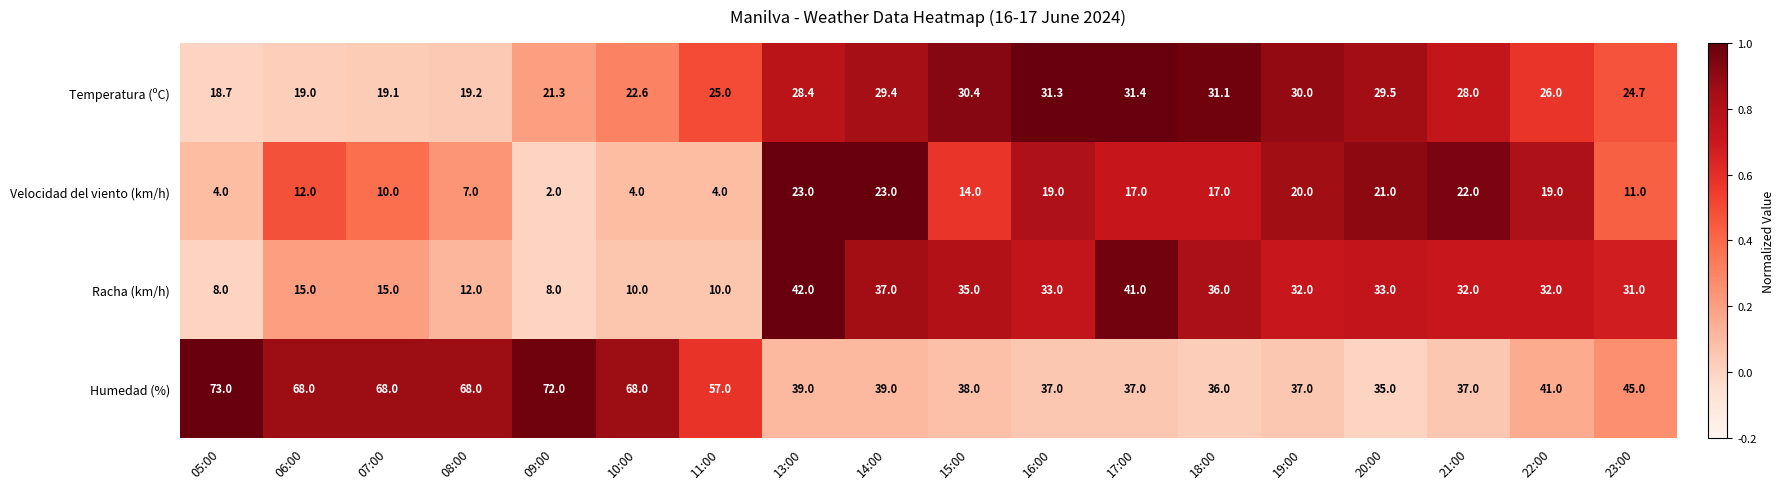

At which category is the sum across all series the highest?

13:00